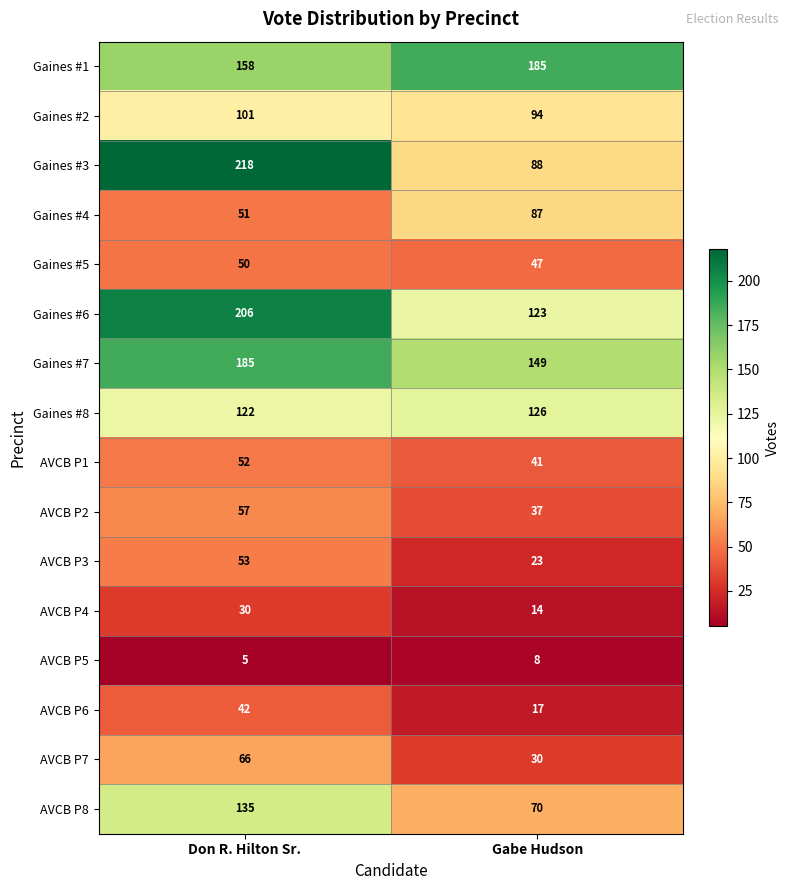

Where is Gaines #2 nearest to the value 97?

Gabe Hudson